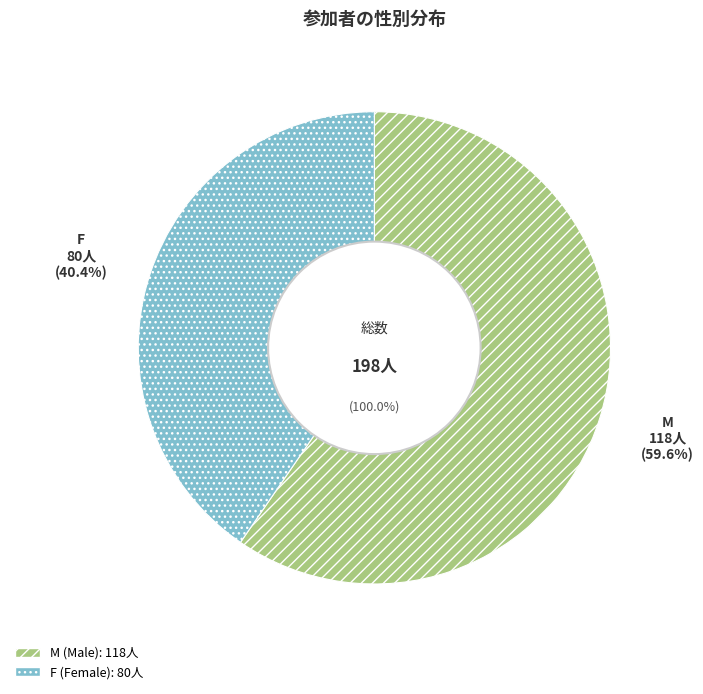

To the nearest percent, what percentage of the pie is M?

60%